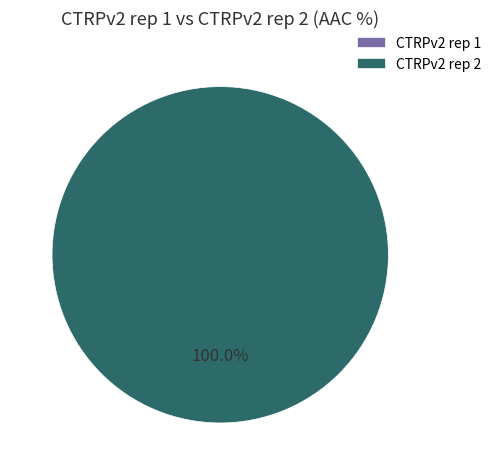

What portion of the pie excludes CTRPv2 rep 1?

100.0%